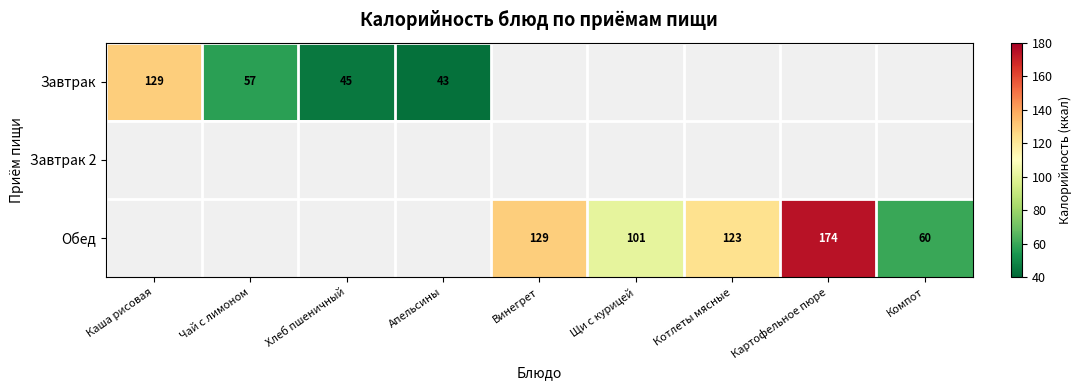

Is it true that Завтрак equals 84 at Чай с лимоном?

False